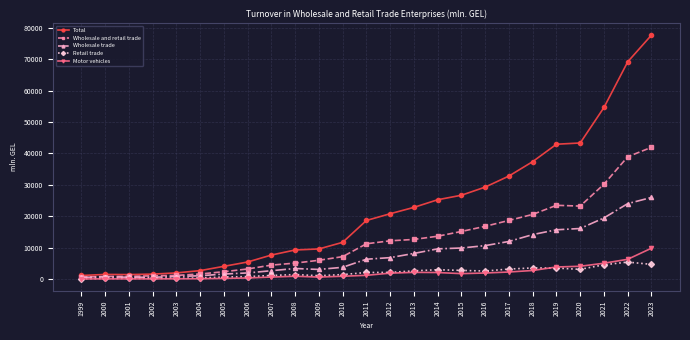

Rank the series by their maximum value, from lowest to highest.

Retail trade, Motor vehicles, Wholesale trade, Wholesale and retail trade, Total